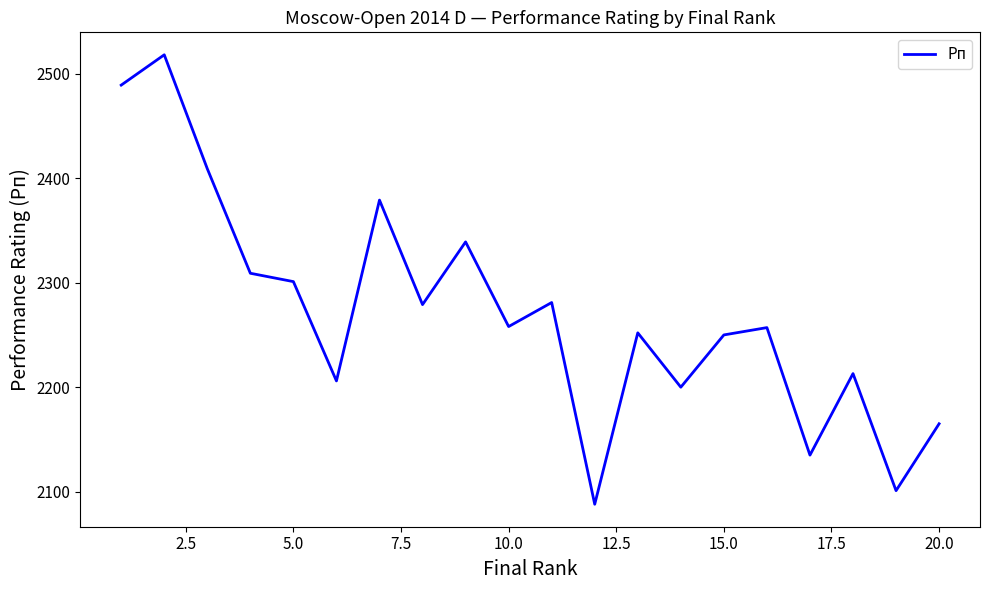

What is the difference between the maximum and minimum values?

430